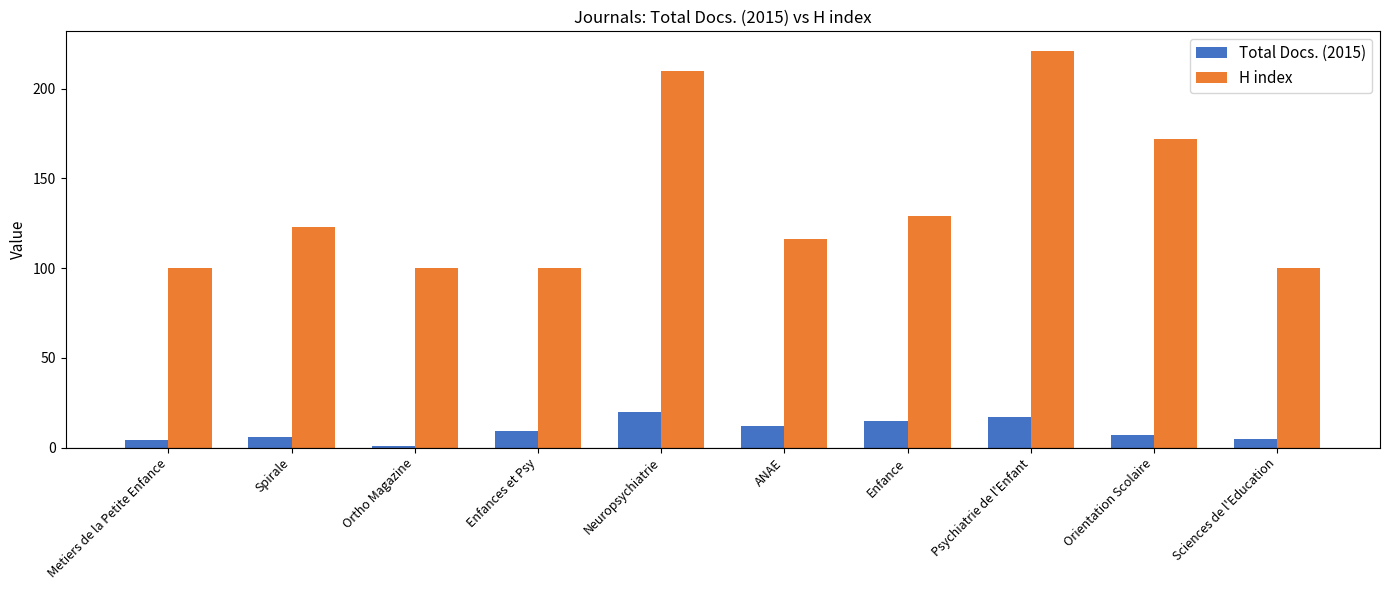

How many bars are there in total?

20